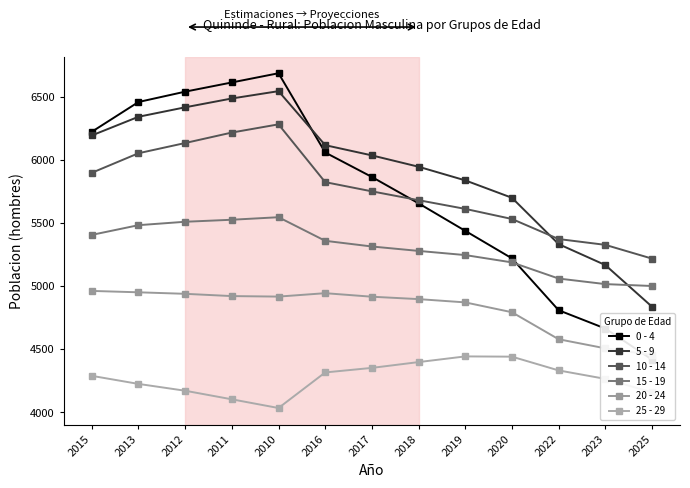

True or false: 25 - 29 and 0 - 4 intersect in this chart.

False